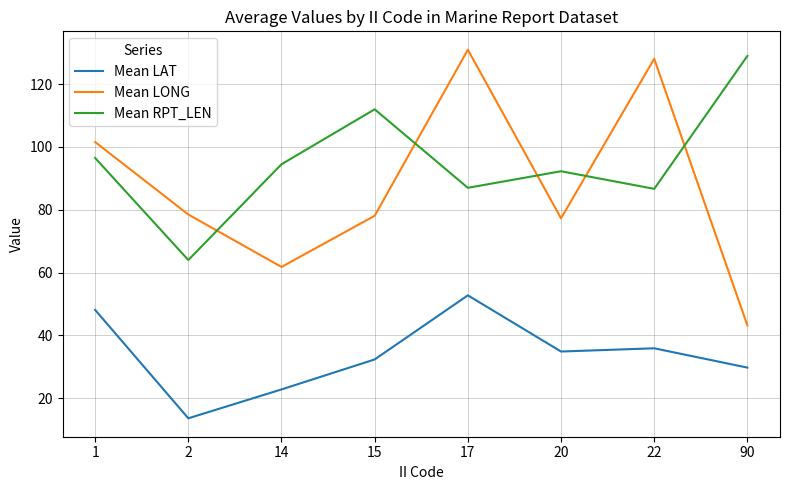

Is the value of Mean LONG at 14 greater than the value of Mean RPT_LEN at 20?

No